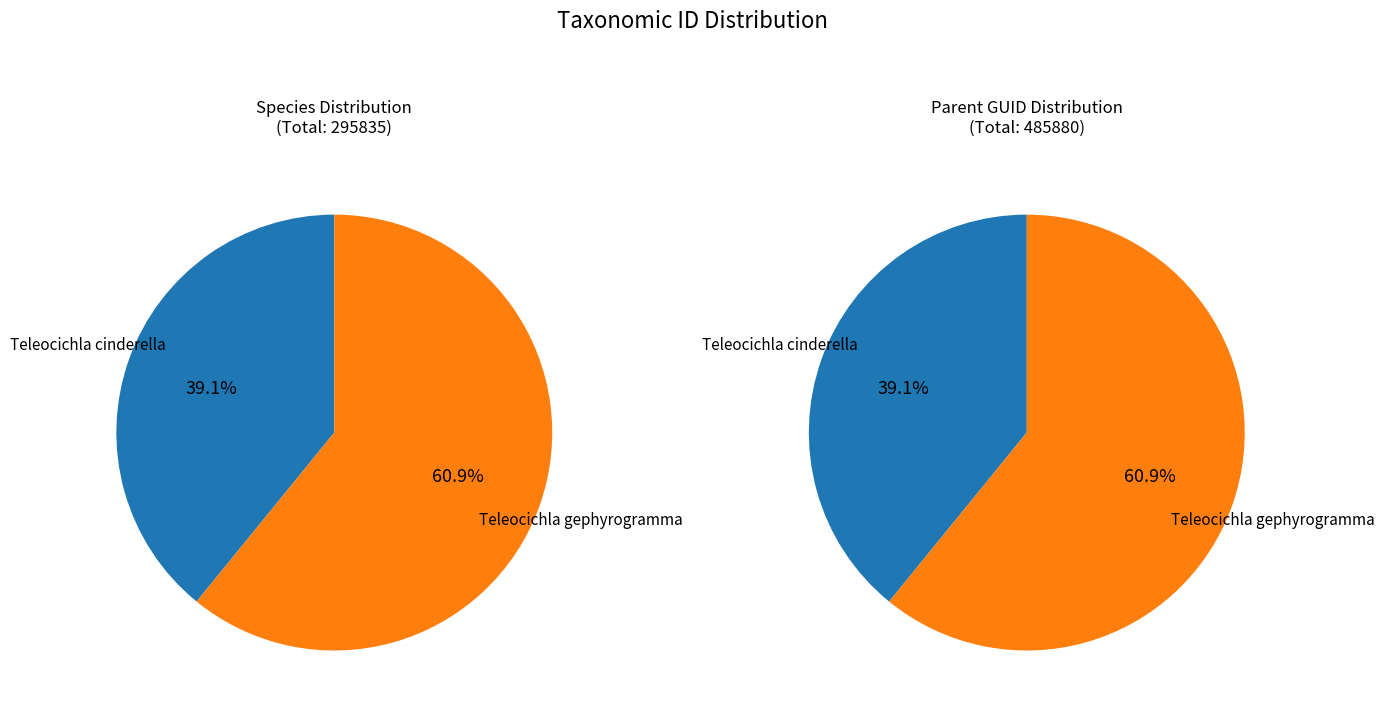

Do Teleocichla cinderella and Teleocichla gephyrogramma together represent more than half of the pie?

Yes